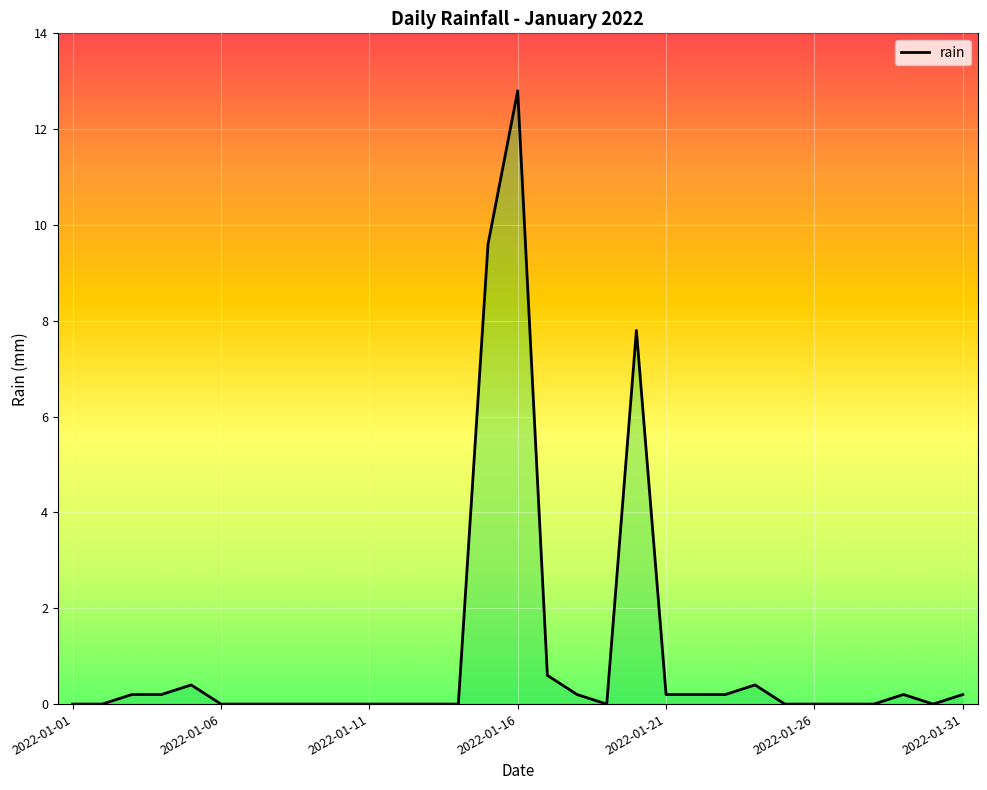

True or false: there are more than 0 points higher than both neighbors.

True